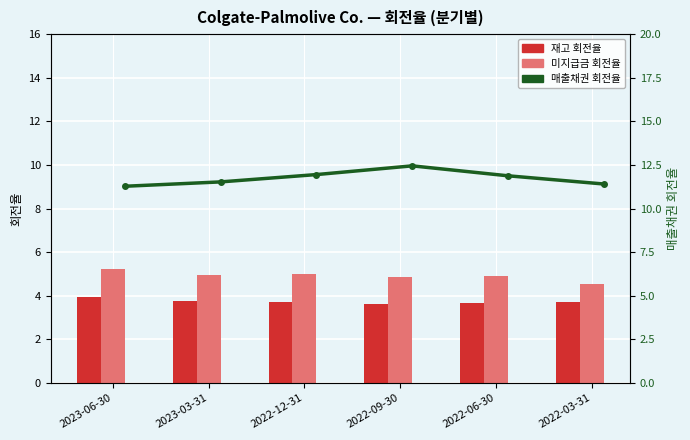

What is the sum of the 재고 회전율 values at 2023-06-30 and 2022-12-31?

7.7